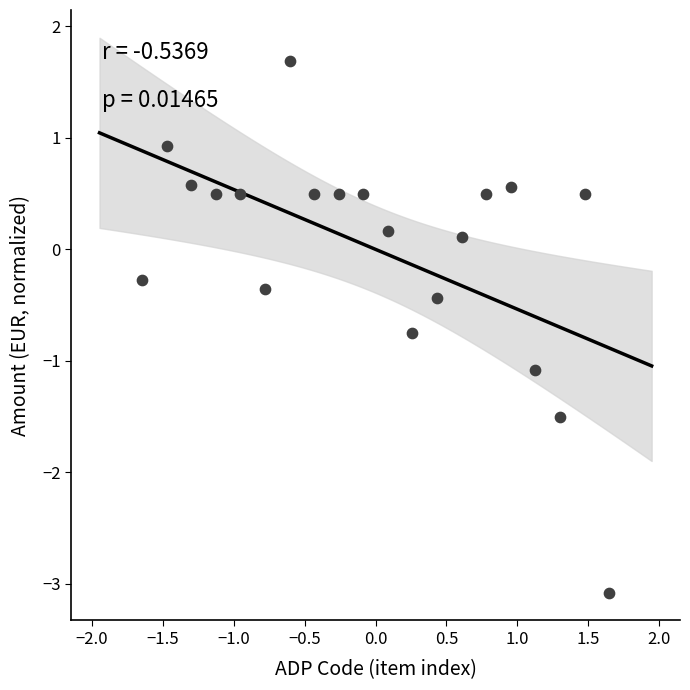

What is the range of X values (max minus min)?

3.3